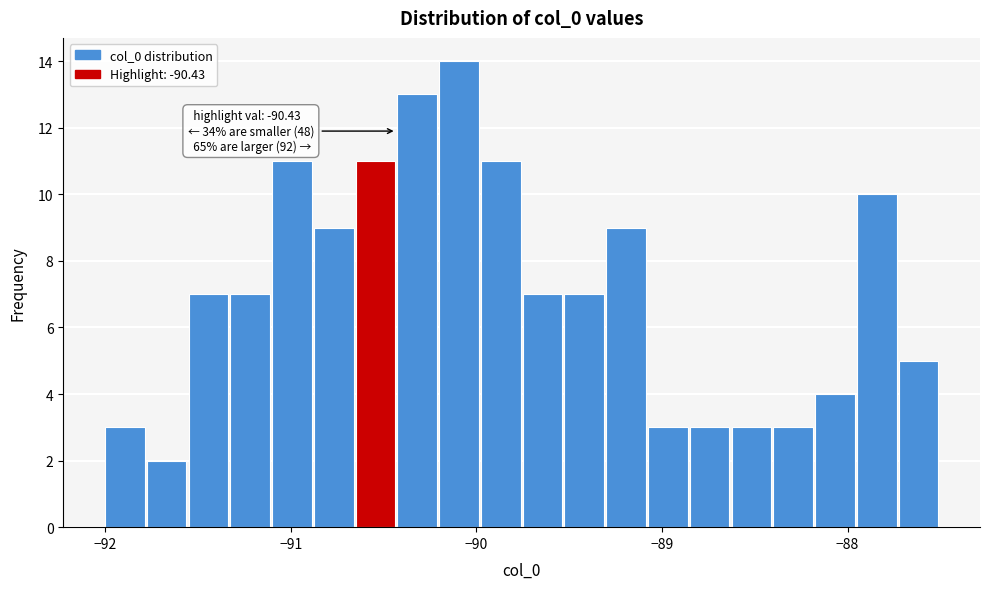

Around what value on the x-axis is the tallest bar? Give the approximate position of its centre, as read against the axis.

-90.1